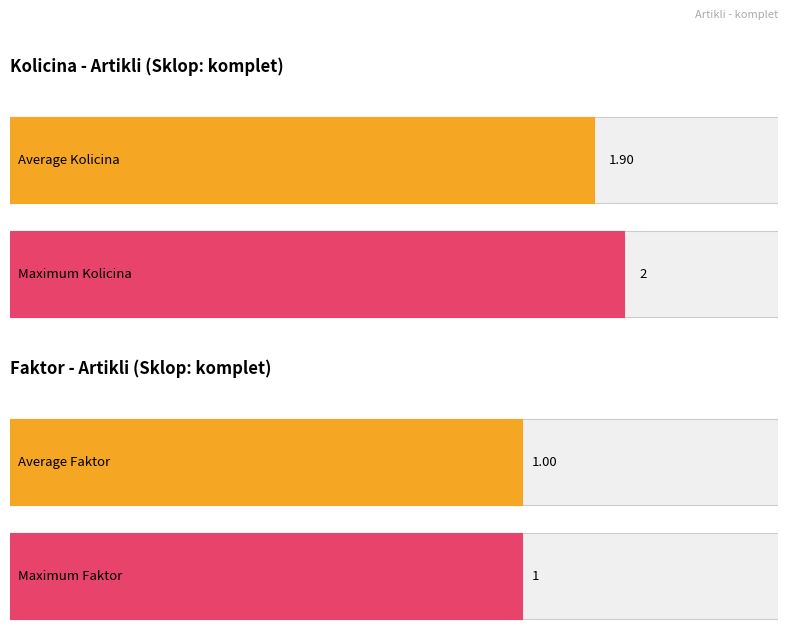

How many series are shown in this chart?

2